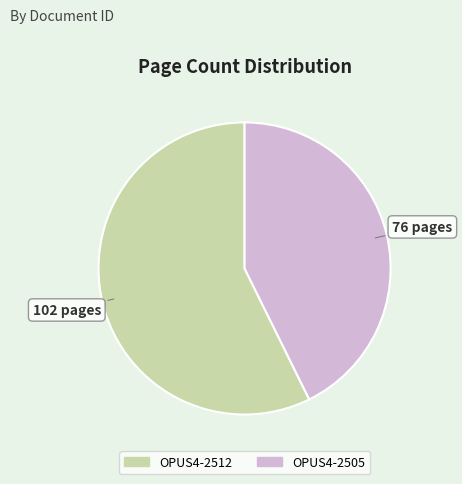

What is the ratio of the value at OPUS4-2505 to the value at OPUS4-2512?

0.7